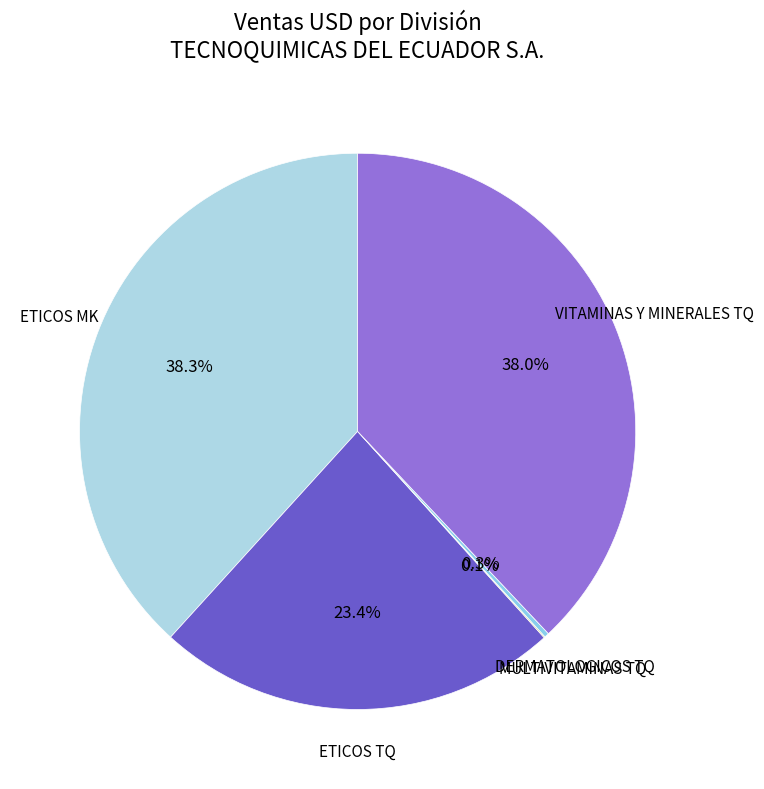

Which has a higher value, ETICOS TQ or ETICOS MK?

ETICOS MK